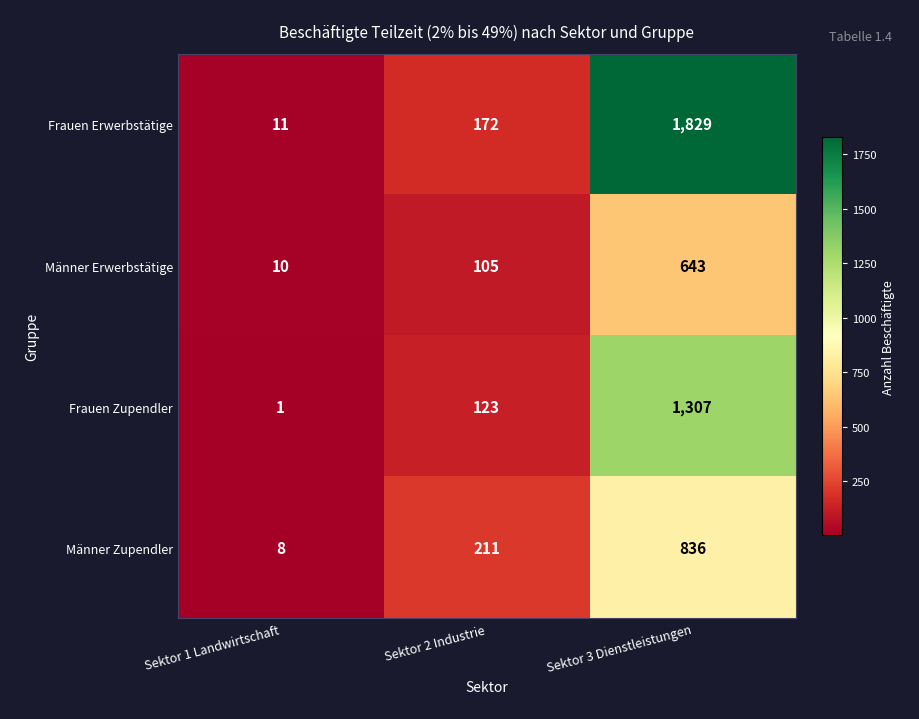

Reading left to right, list all the values displayed in this chart.

Frauen Erwerbstätige: Sektor 1 Landwirtschaft=11	Sektor 2 Industrie=172	Sektor 3 Dienstleistungen=1829
Männer Erwerbstätige: Sektor 1 Landwirtschaft=10	Sektor 2 Industrie=105	Sektor 3 Dienstleistungen=643
Frauen Zupendler: Sektor 1 Landwirtschaft=1	Sektor 2 Industrie=123	Sektor 3 Dienstleistungen=1307
Männer Zupendler: Sektor 1 Landwirtschaft=8	Sektor 2 Industrie=211	Sektor 3 Dienstleistungen=836